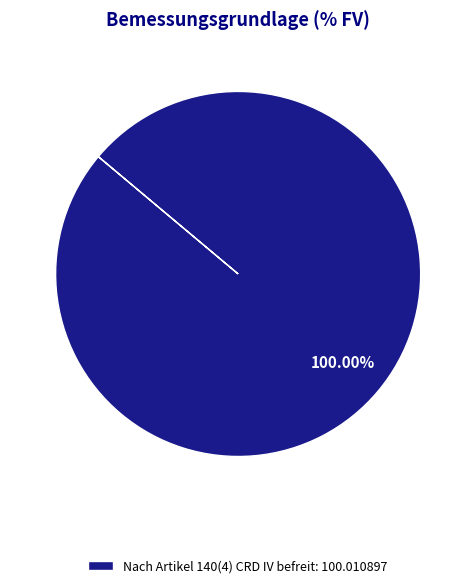

Which slice represents more than half of the pie?

Nach Artikel 140(4) CRD IV befreit: 100.010897